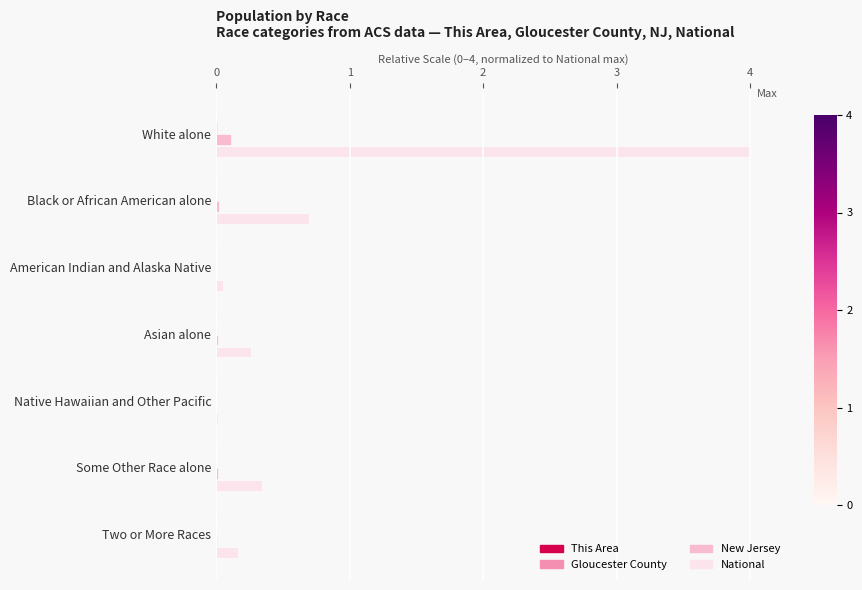

What is the maximum value shown in the chart?

4.0